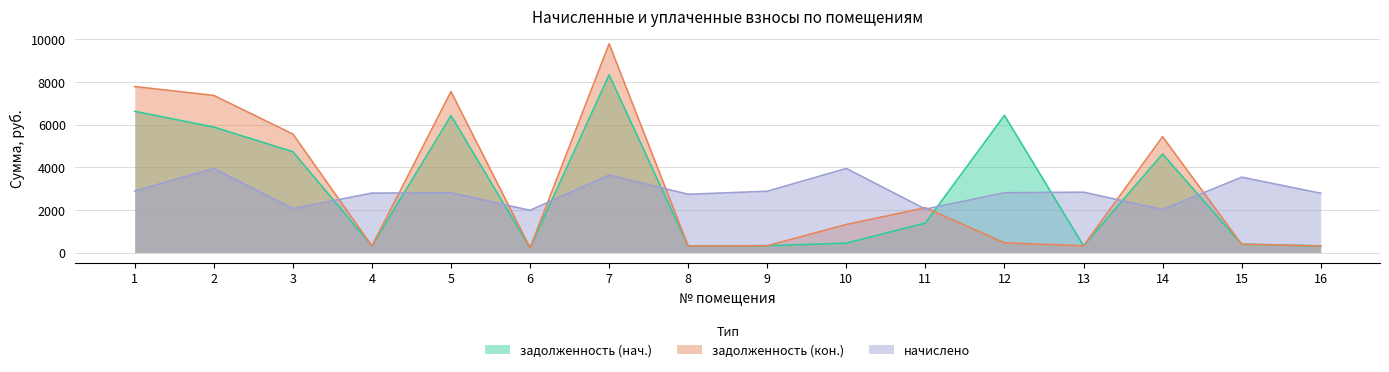

Where is начислено nearest to the value 2962?

1